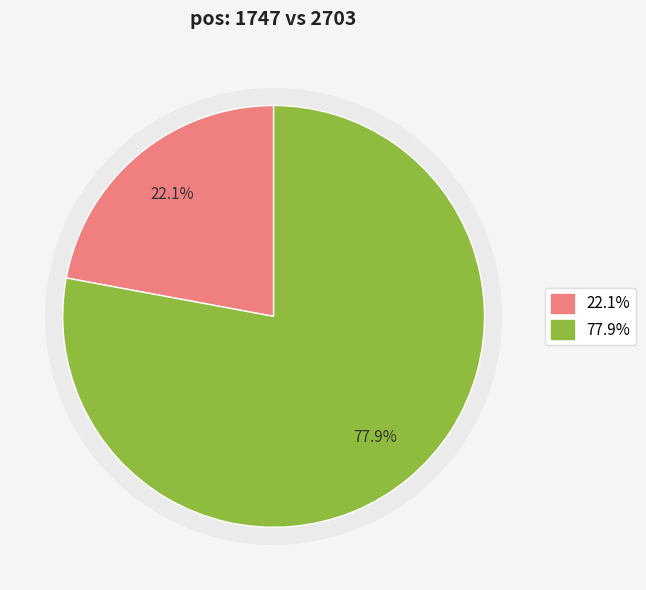

Approximately how many times larger is the value at 2703 compared to 1747?

3.5